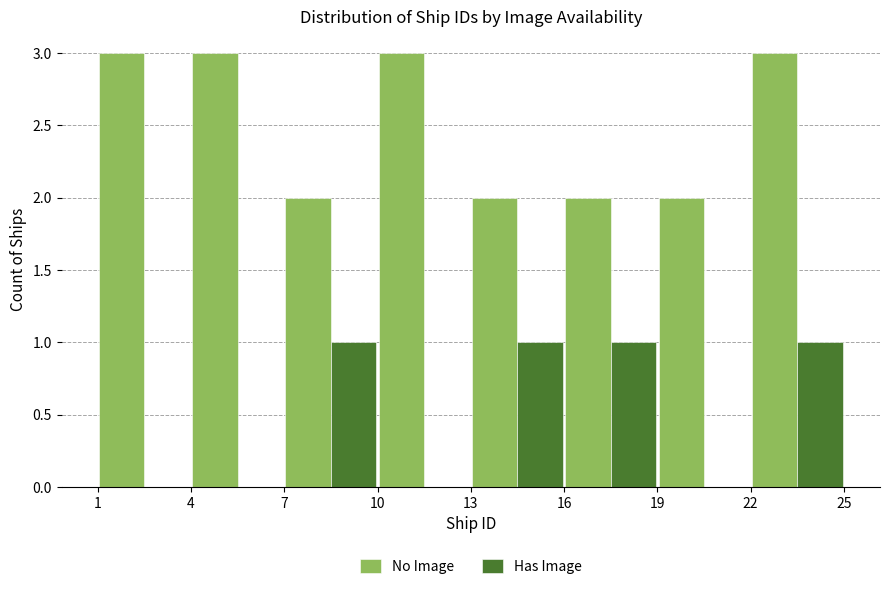

What is the height of the Has Image bar covering 7 to 10 on the x-axis? The values are not printed on the chart, so give them approximately, as read against the axis.

1